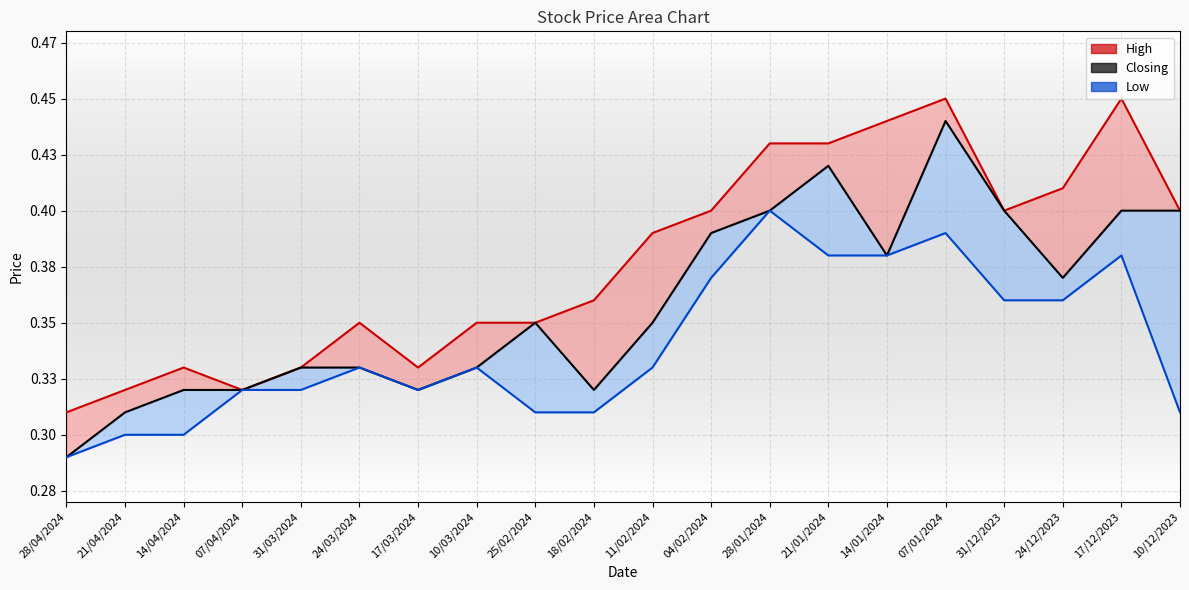

In High, how many points are lower than both neighbors (excluding endpoints)?

3